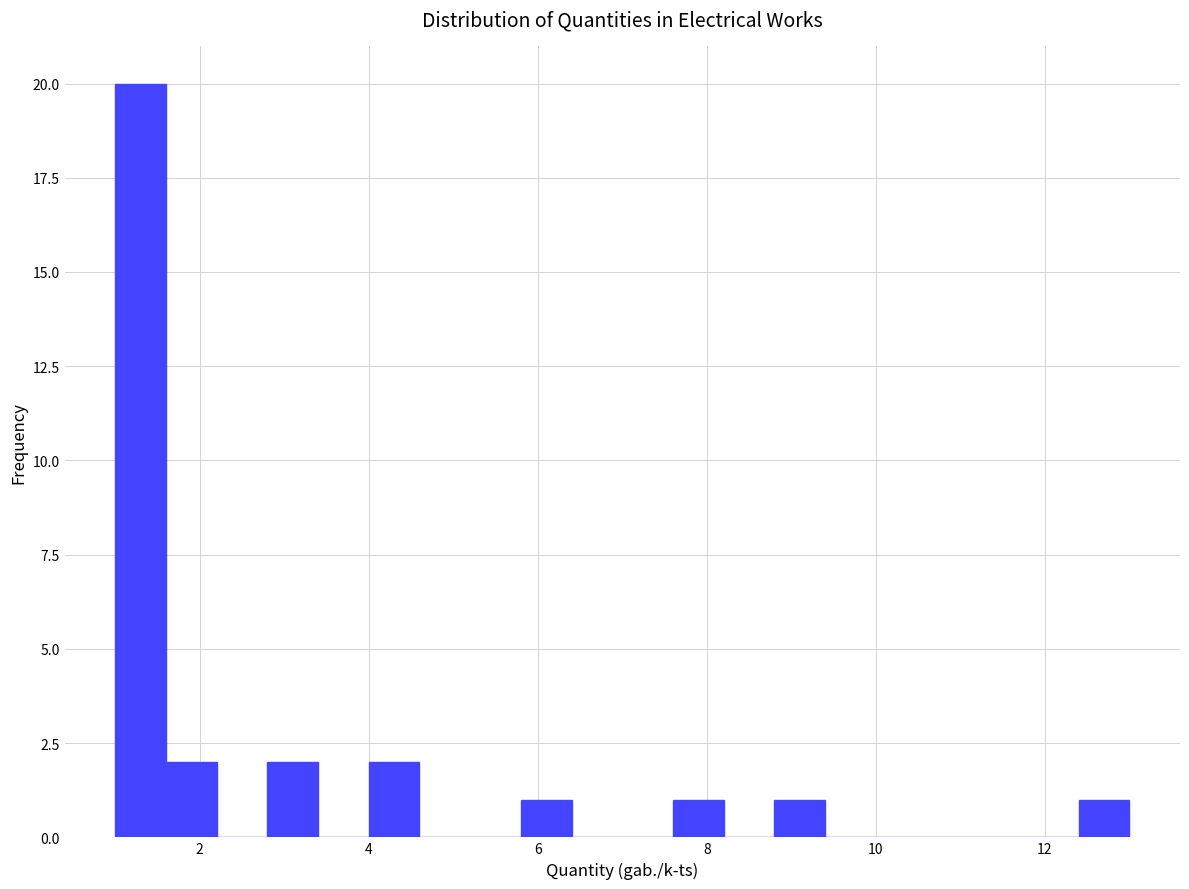

Read against the x-axis, roughly where is the centre of the tallest bar?

1.4